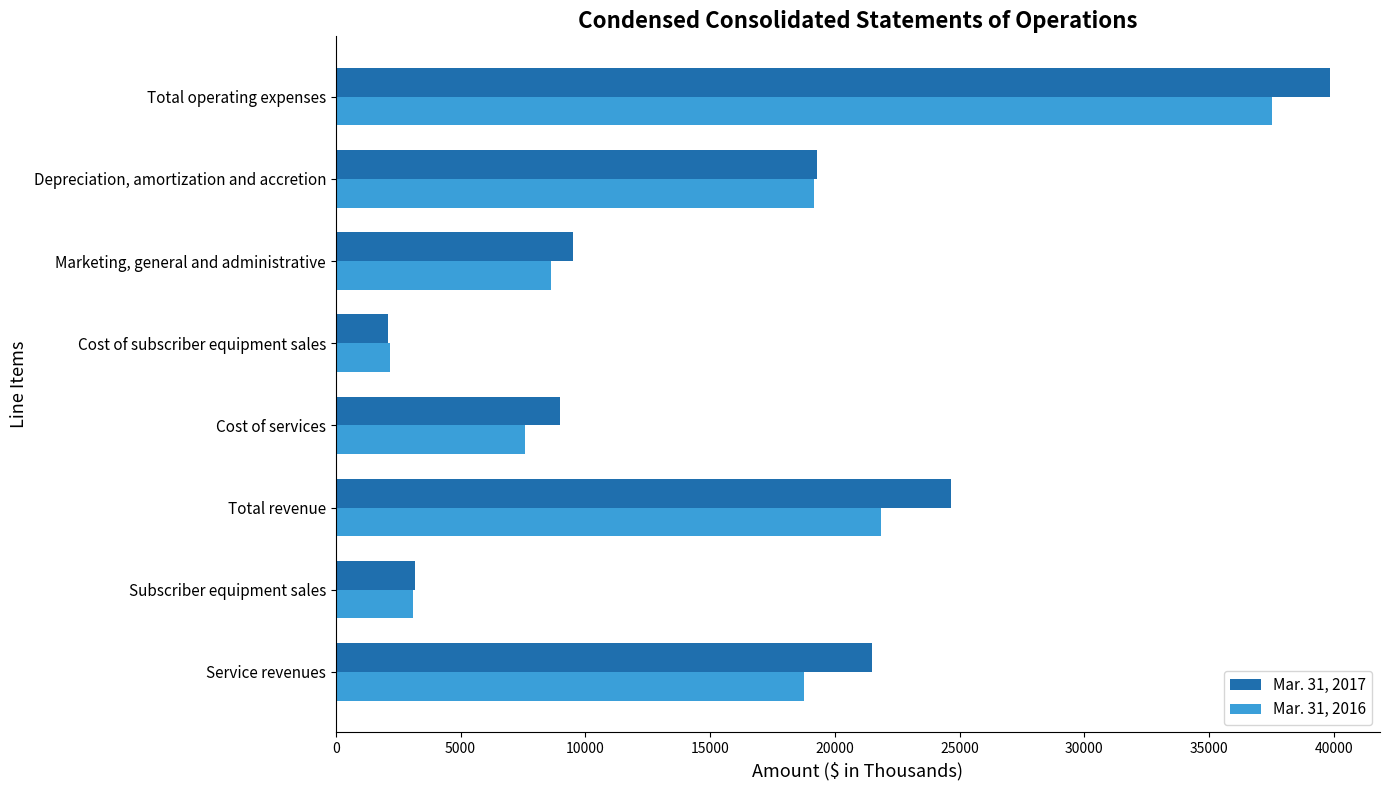

Which series changed the most between Subscriber equipment sales and Cost of services?

Mar. 31, 2017